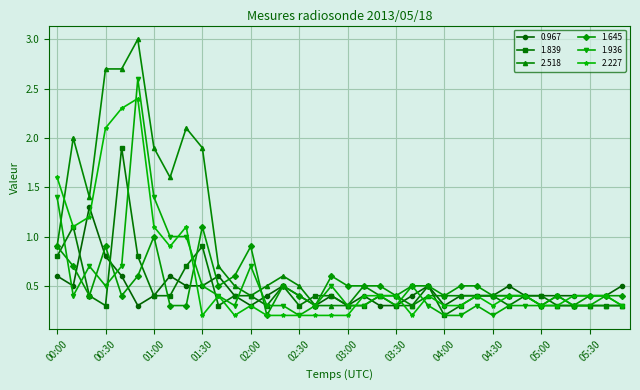

What is the value of the 1.645 point at the 31st from the left?

0.3